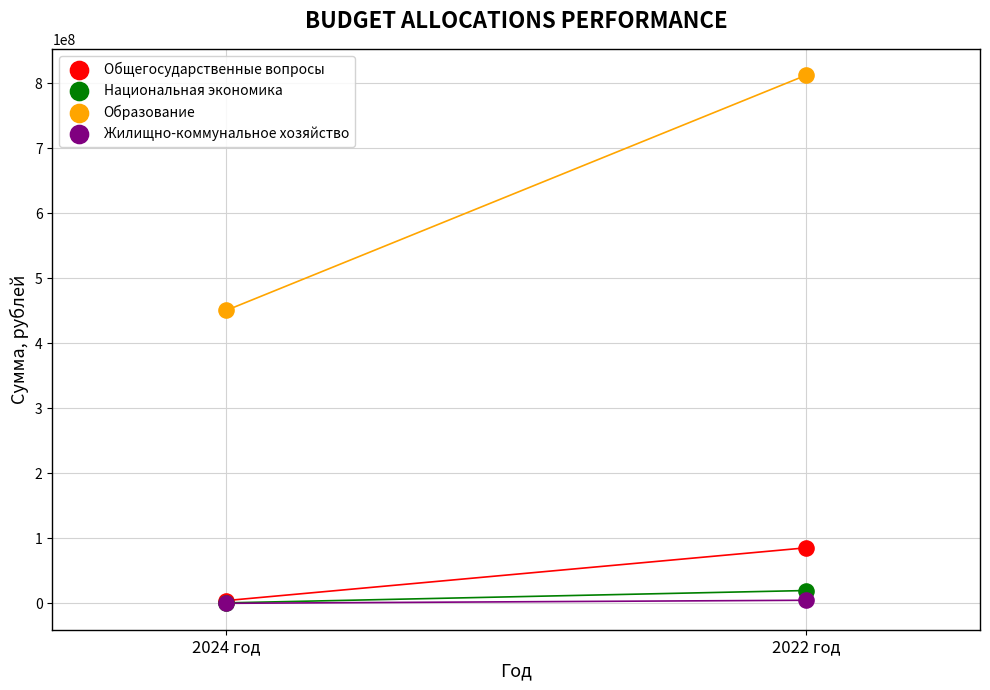

Across all series, what Y value is closest to 406333632?

450792432.1